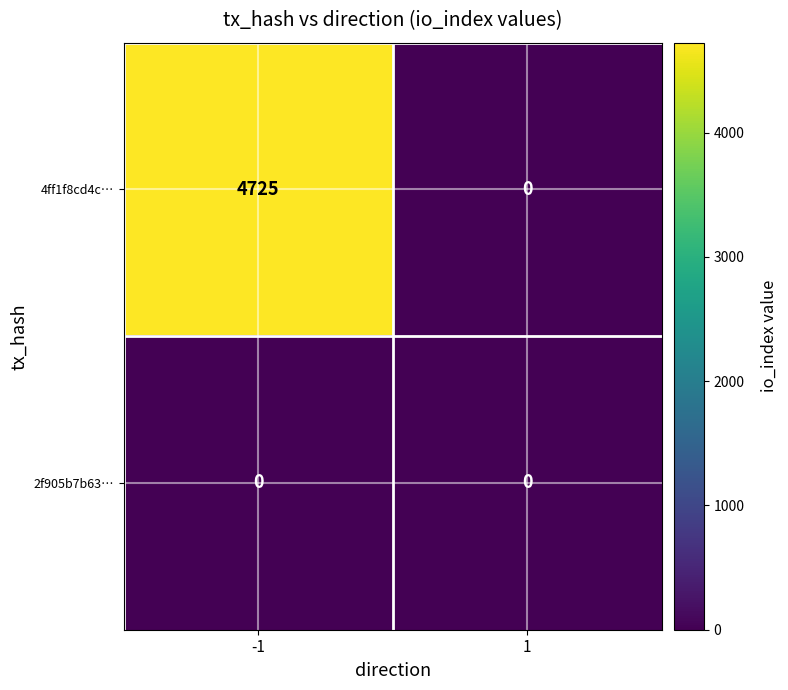

Rank the series by their average value, from highest to lowest.

4ff1f8cd4c…, 2f905b7b63…